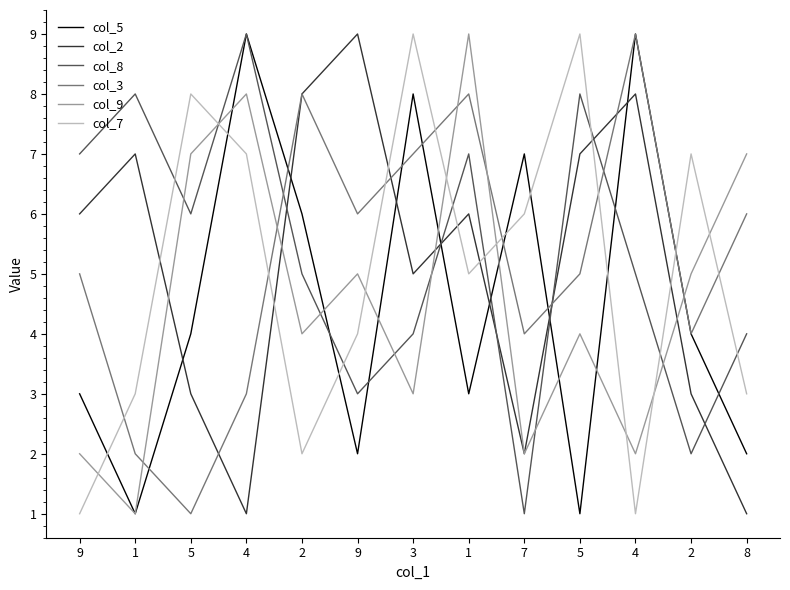

What is the maximum value for col_9?

9